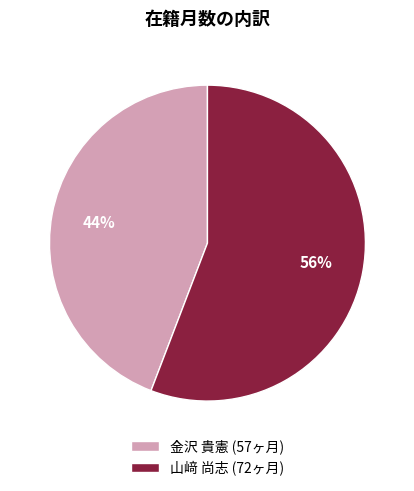

Which slice is the largest?

山﨑 尚志